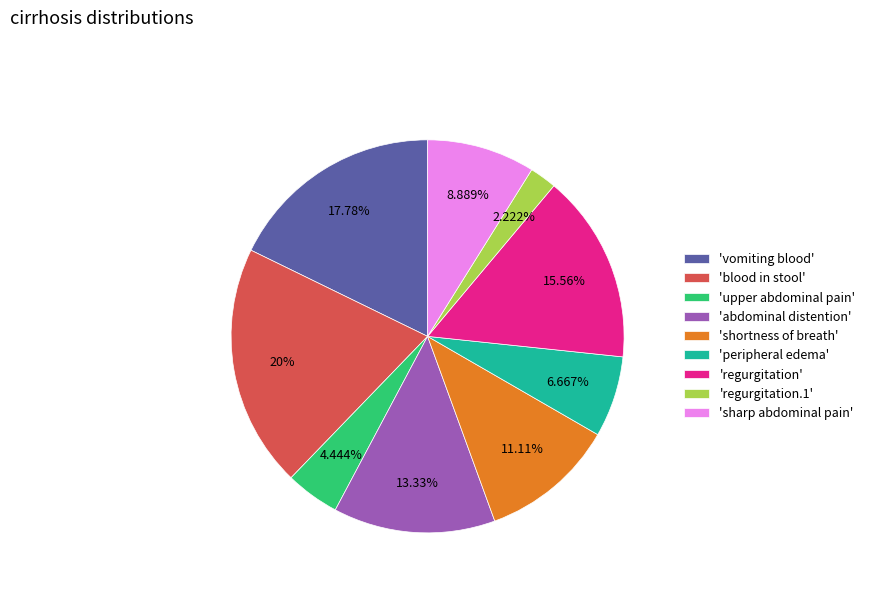

What is the ratio of the value at 'regurgitation' to the value at 'abdominal distention'?

1.2